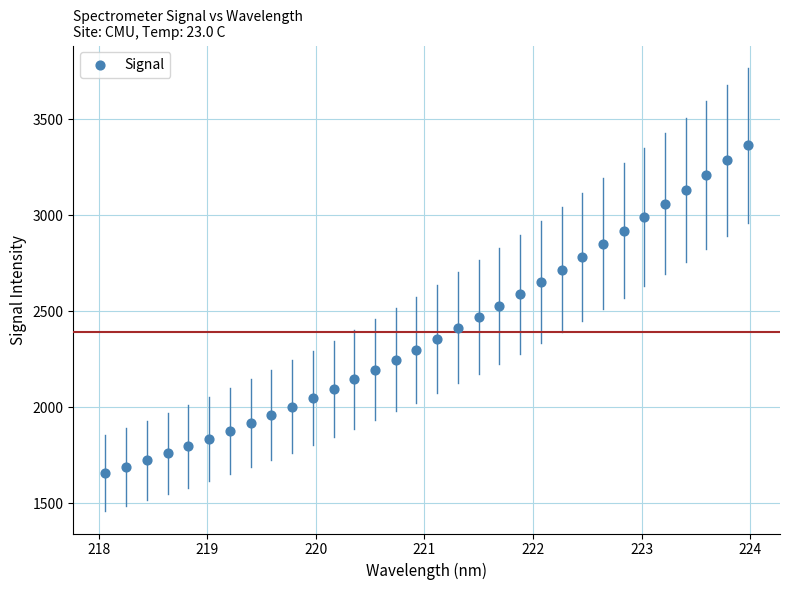

What is the range of X values (max minus min)?

5.9